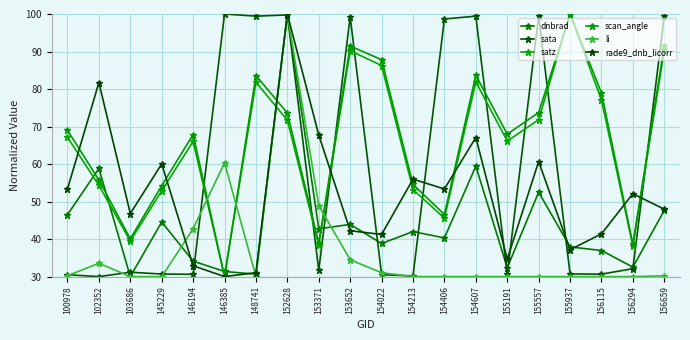

The value of satz at 154213 is 53.2. True or false?

True